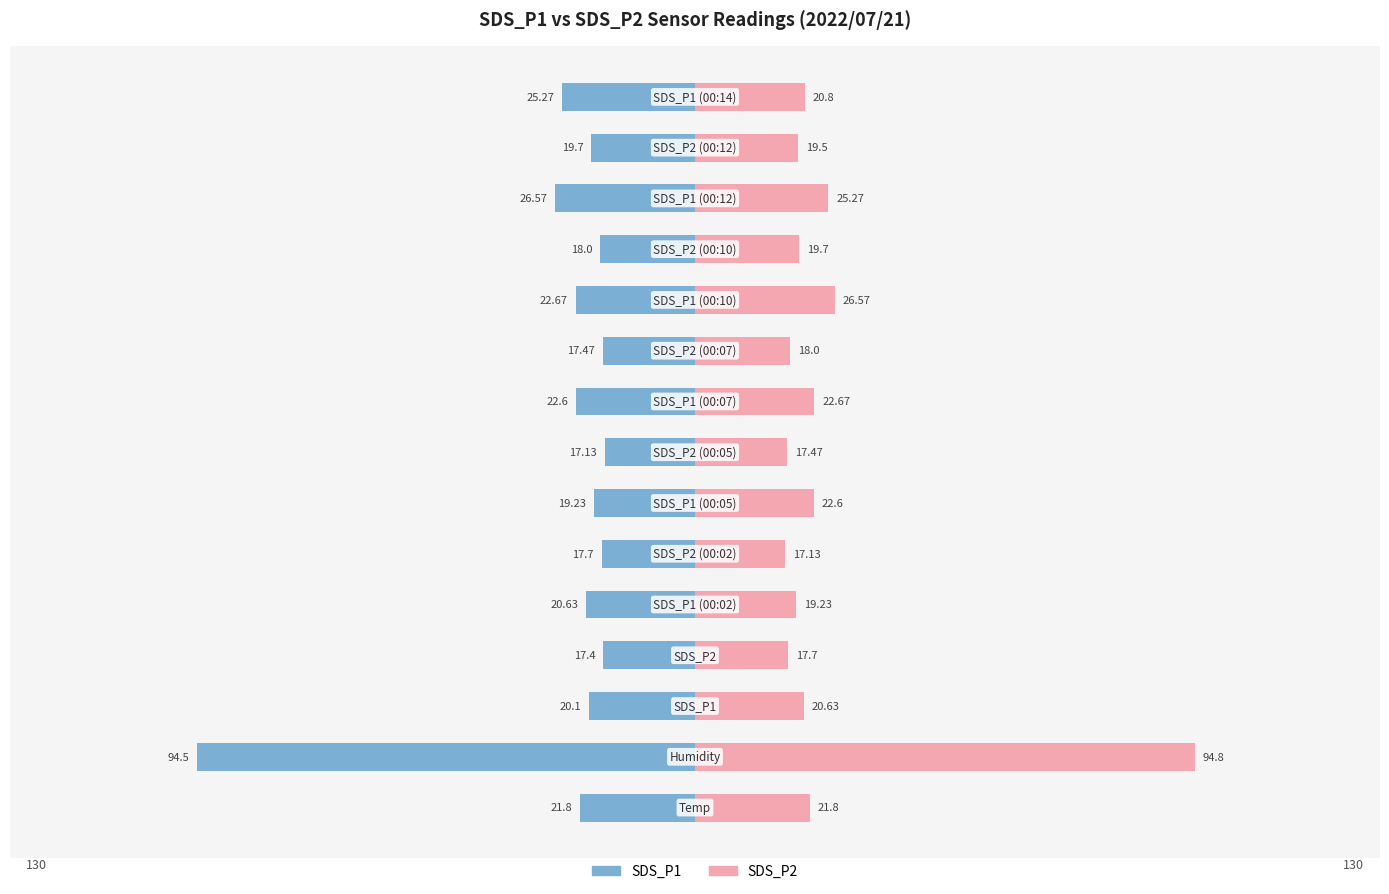

How many categories are shown in the chart?

15